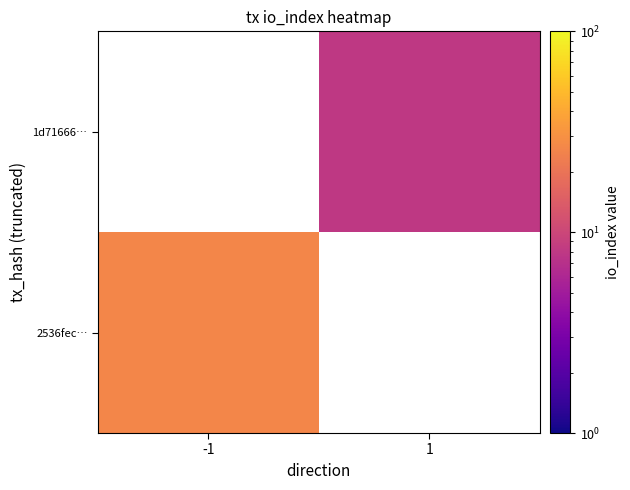

How many categories are shown in the chart?

2